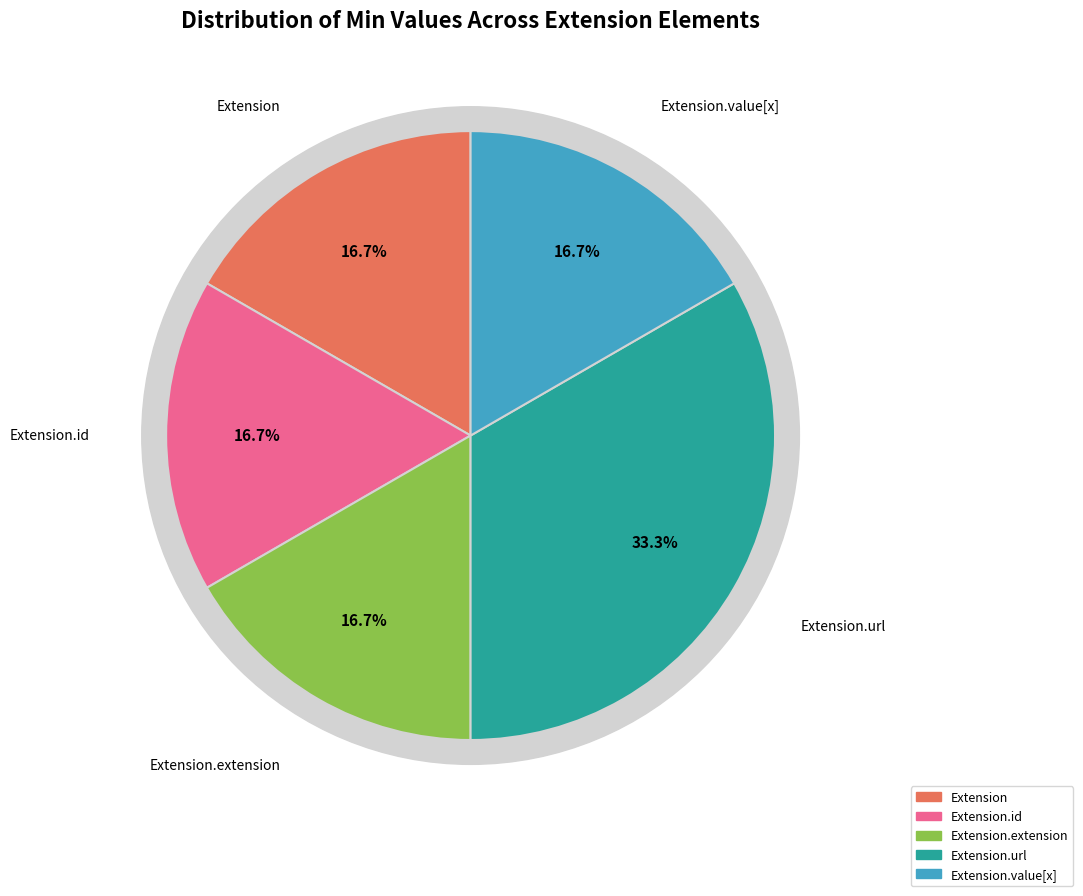

Is Extension.id the majority of the pie?

No